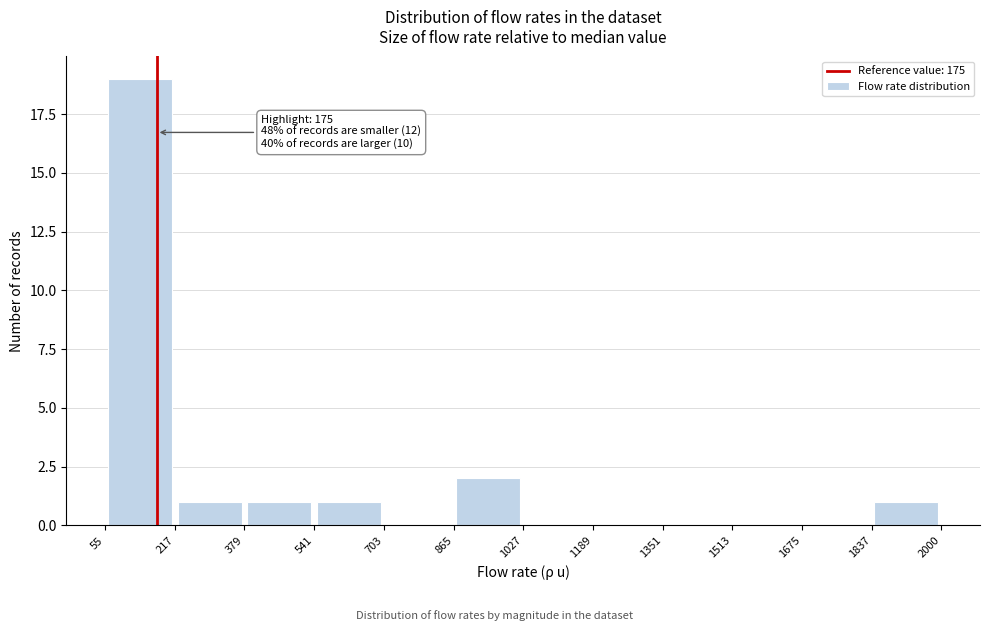

Over which range of the x-axis is the bar tallest?

55 to 217